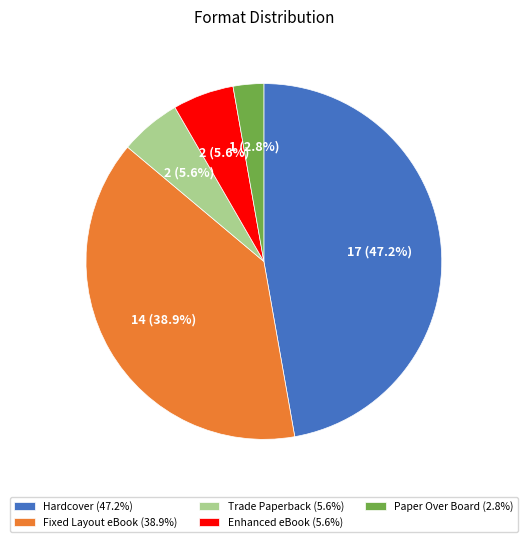

Count the number of slices in the pie.

5